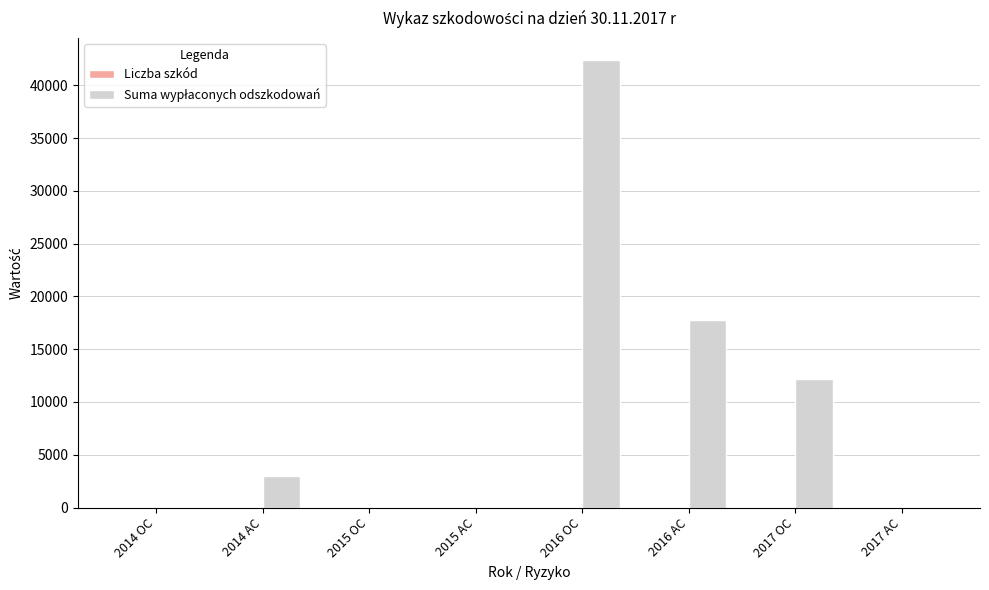

Which label corresponds to the largest value in the chart?

2016 OC